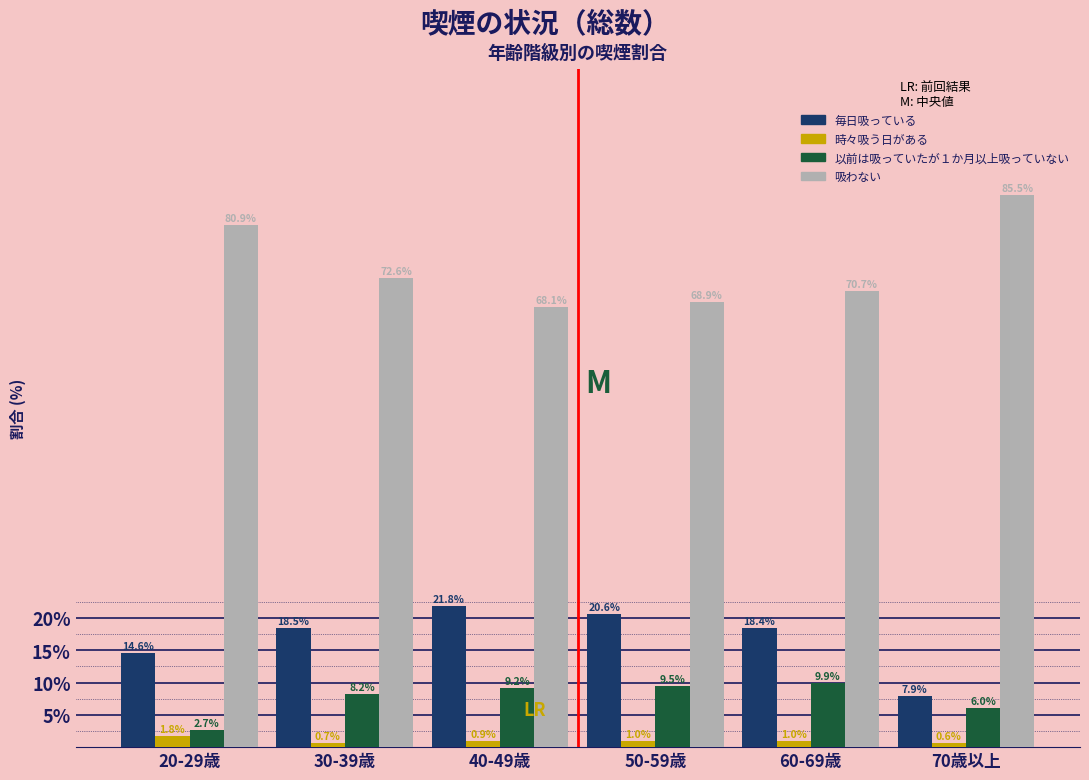

Reading right to left, list all the values displayed in this chart.

毎日吸っている: 7.9	18.4	20.6	21.8	18.5	14.6
時々吸う日がある: 0.6	1.0	1.0	0.9	0.7	1.8
以前は吸っていたが１か月以上吸っていない: 6.0	9.9	9.5	9.2	8.2	2.7
吸わない: 85.5	70.7	68.9	68.1	72.6	80.9